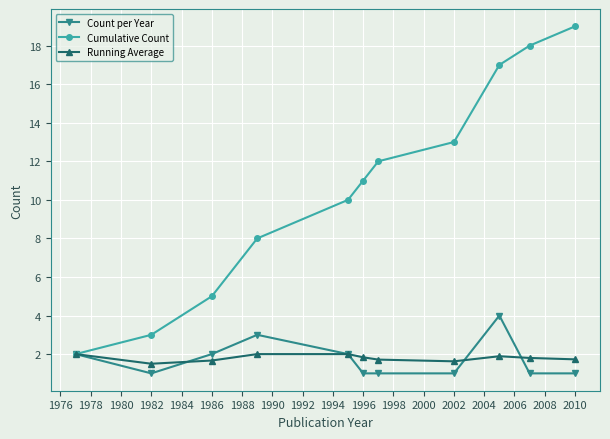

What is the lowest value of the Count per Year series?

1.0